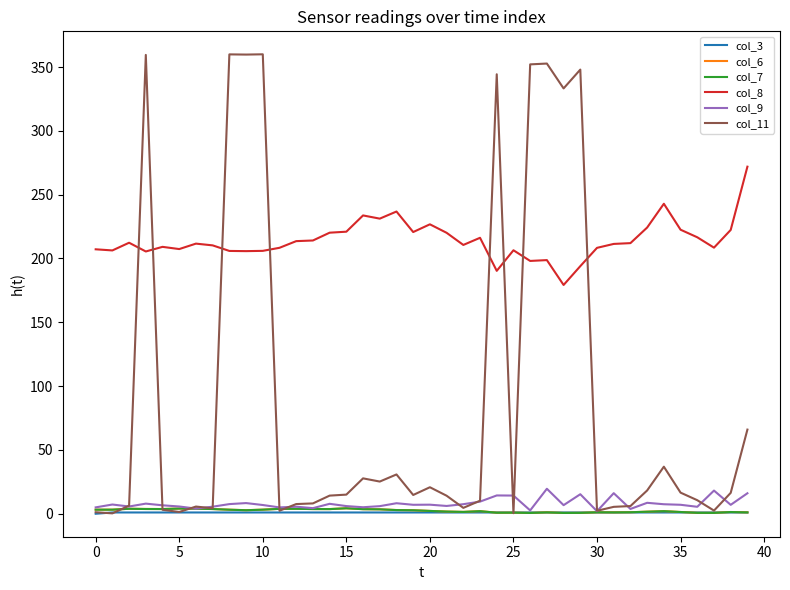

Which series has the largest total across all categories?

col_8